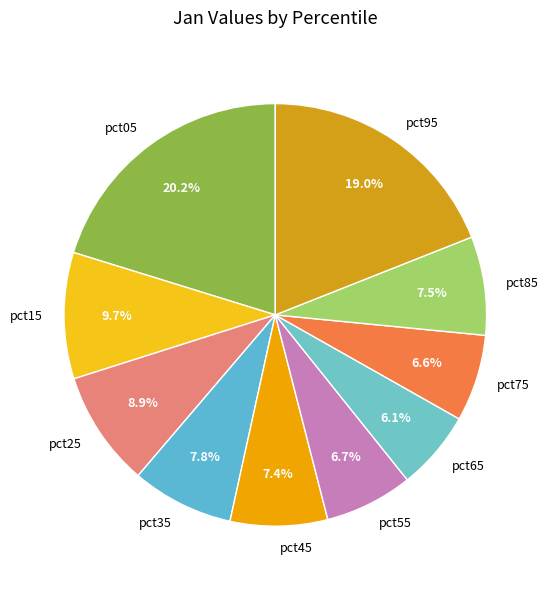

How many slices are in this pie chart?

10